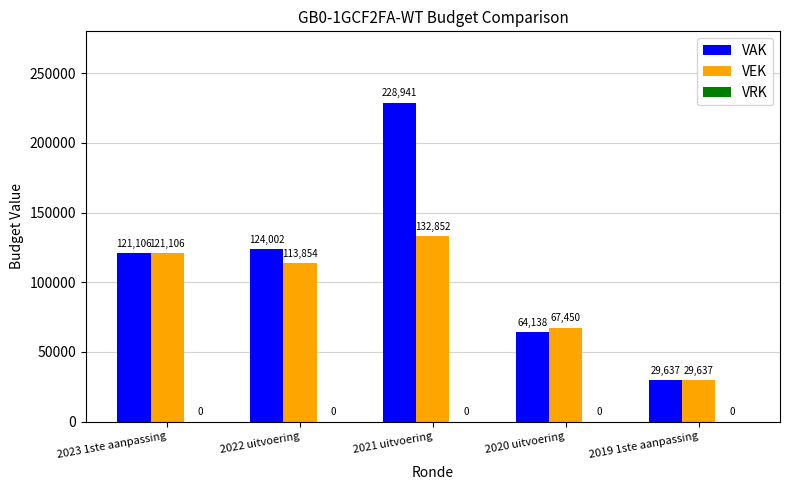

How many bars are there in total?

10